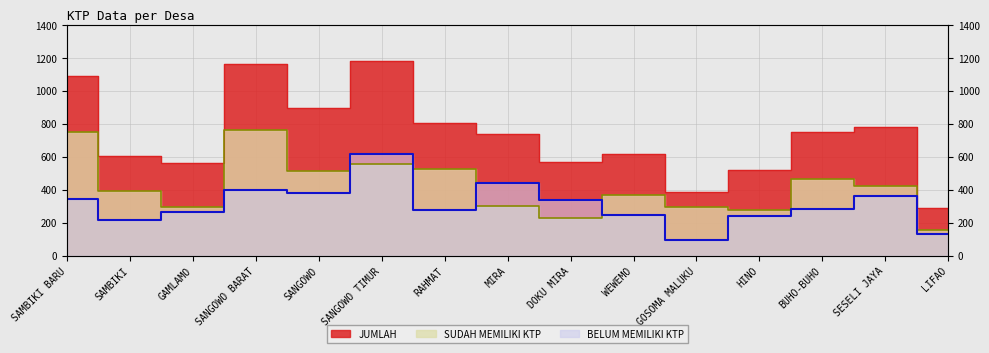

The value of JUMLAH at SANGOWO TIMUR is 1179. True or false?

True